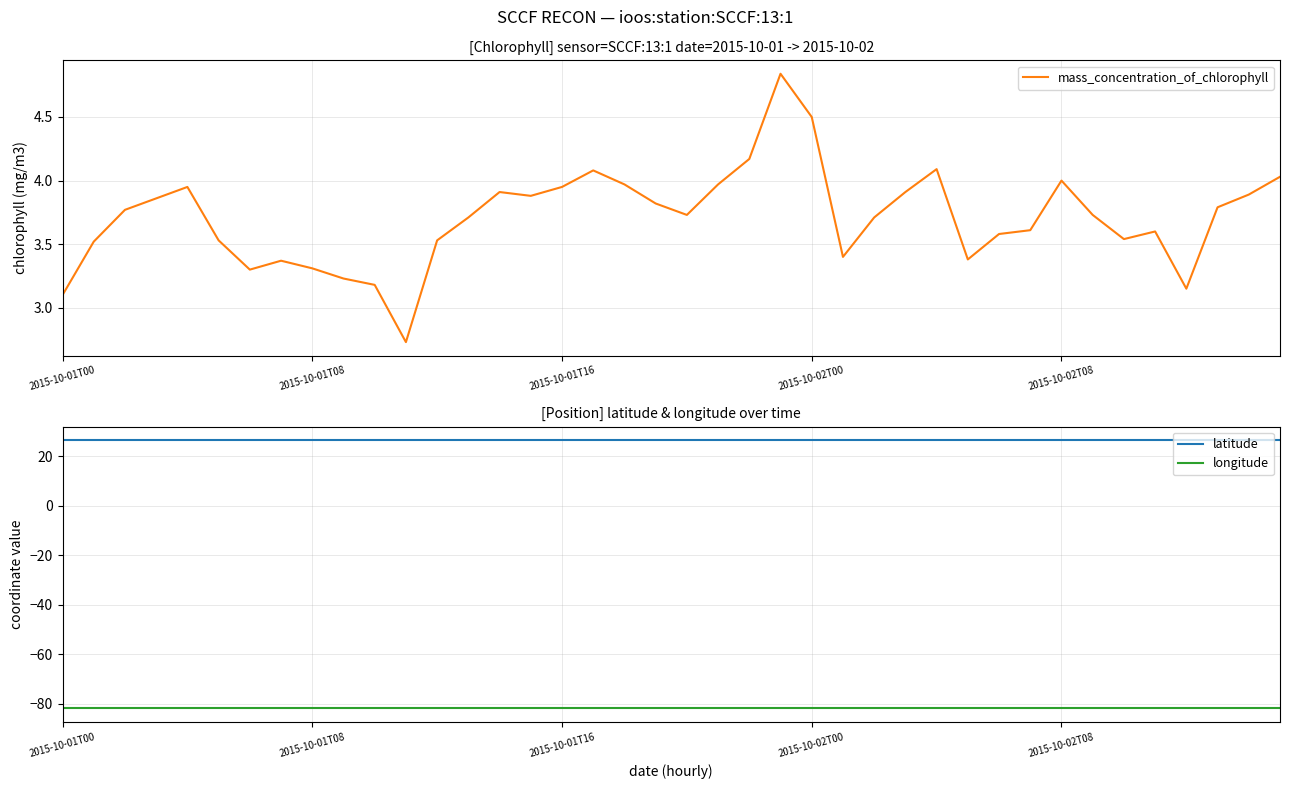

Is the value of longitude at 27 greater than the value of latitude at 12?

No